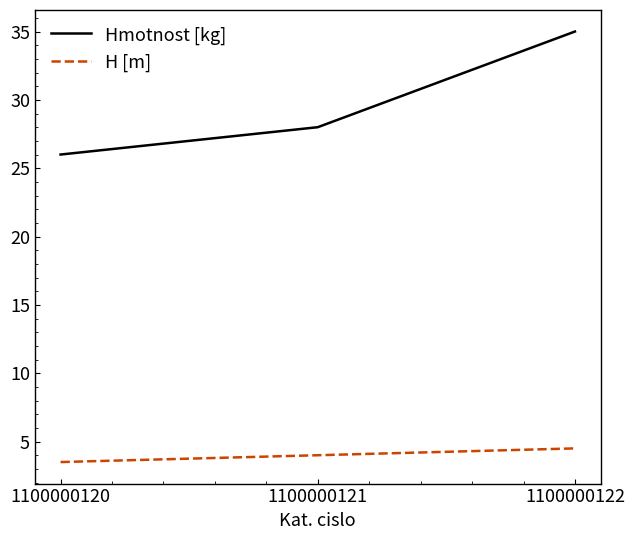

What is the difference between the second highest and minimum values in the Hmotnost [kg] series?

2.0